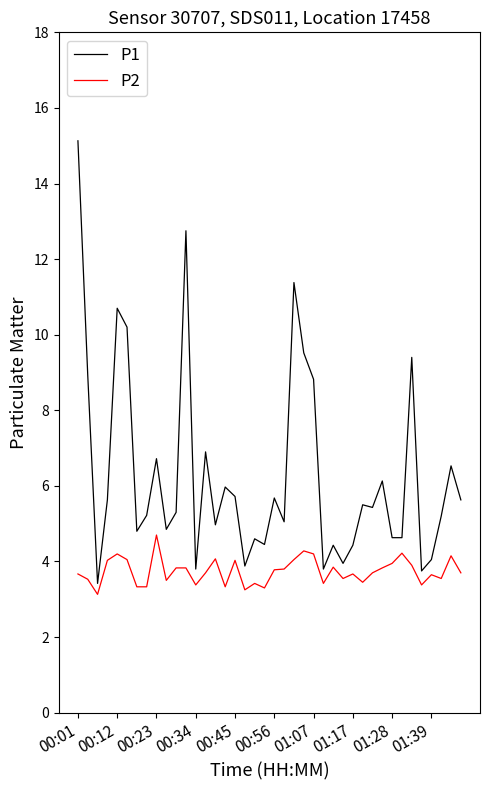

What is the minimum value shown in the chart?

3.1